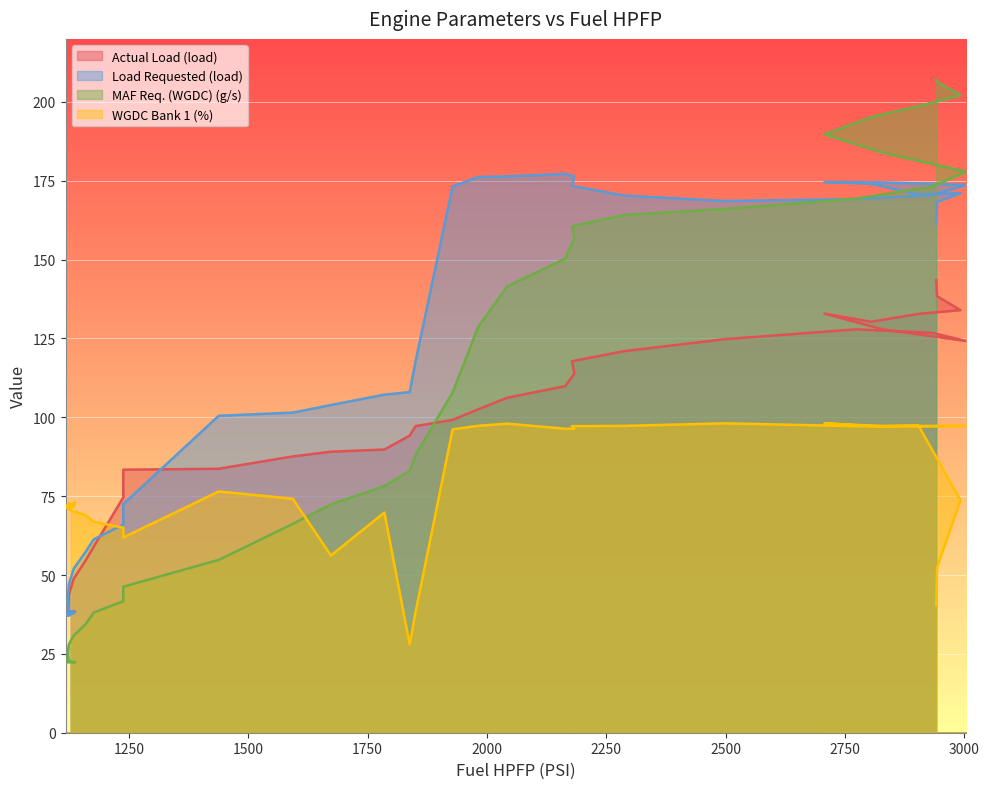

Which series has the largest range (max minus min)?

MAF Req. (WGDC) (g/s)